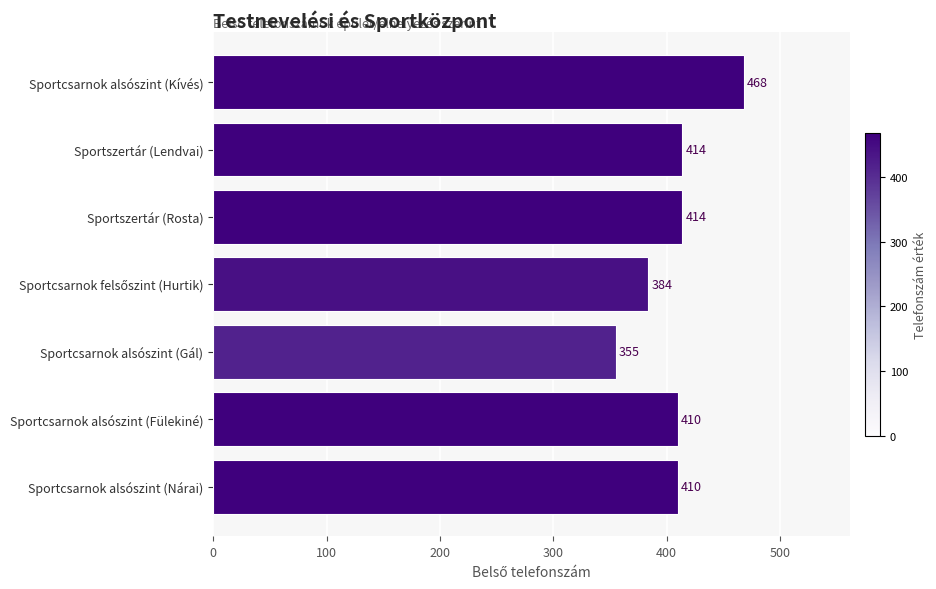

Is it true that the value at Sportcsarnok alsószint (Gál) is 355?

True